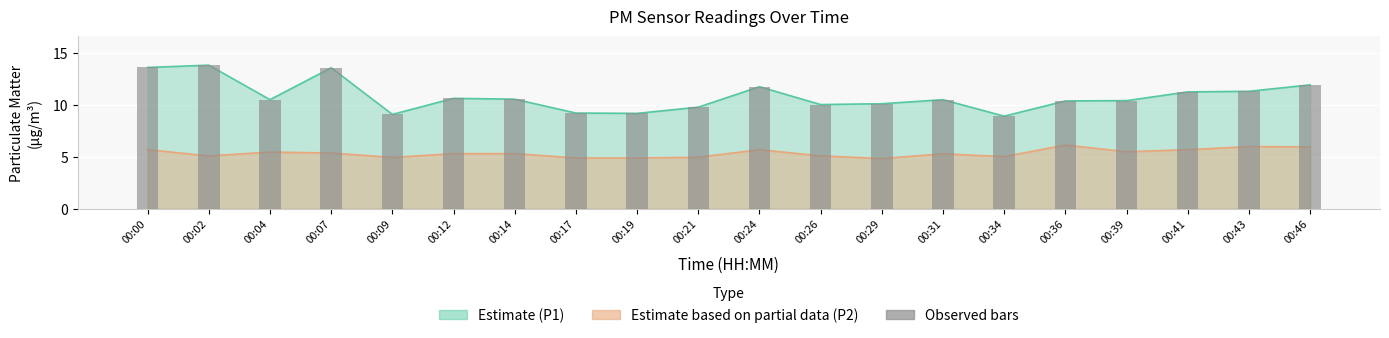

Rank the categories by value from highest to lowest.

00:02, 00:00, 00:07, 00:46, 00:24, 00:43, 00:41, 00:12, 00:14, 00:04, 00:31, 00:39, 00:36, 00:29, 00:26, 00:21, 00:17, 00:19, 00:09, 00:34